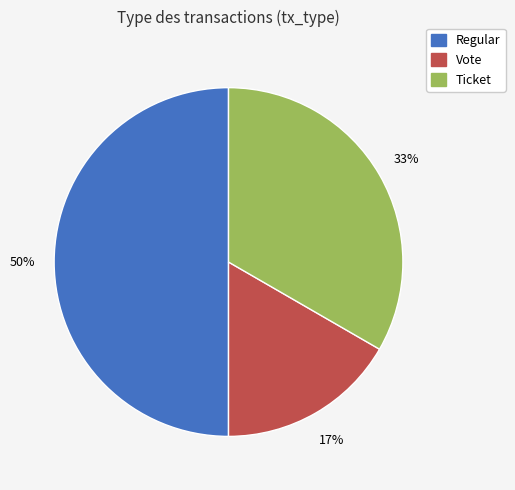

Which has a higher value, Vote or Ticket?

Ticket